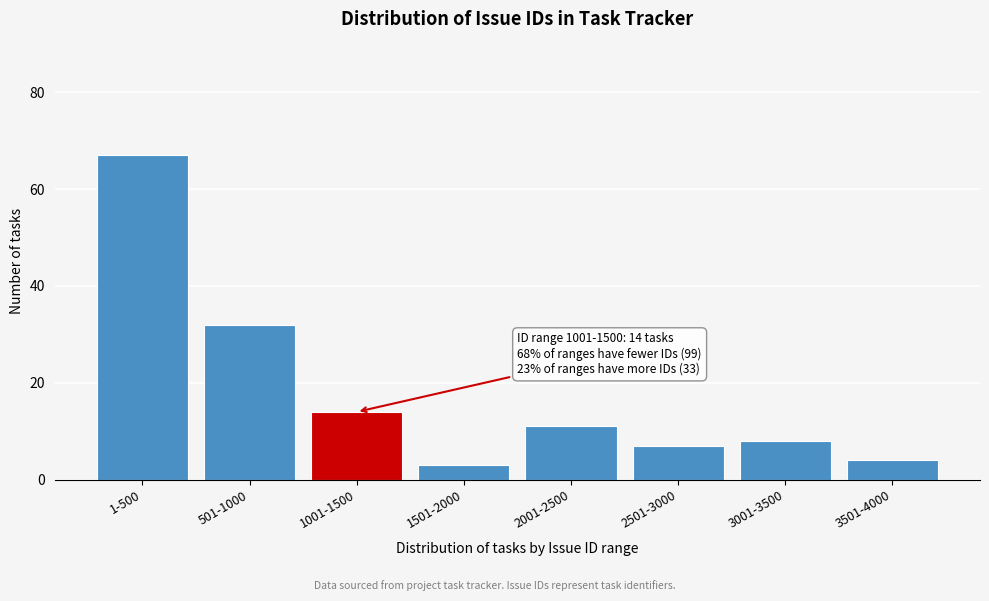

Reading left to right, what are all the values shown in this chart?

1-500=67	501-1000=32	1001-1500=14	1501-2000=3	2001-2500=11	2501-3000=7	3001-3500=8	3501-4000=4